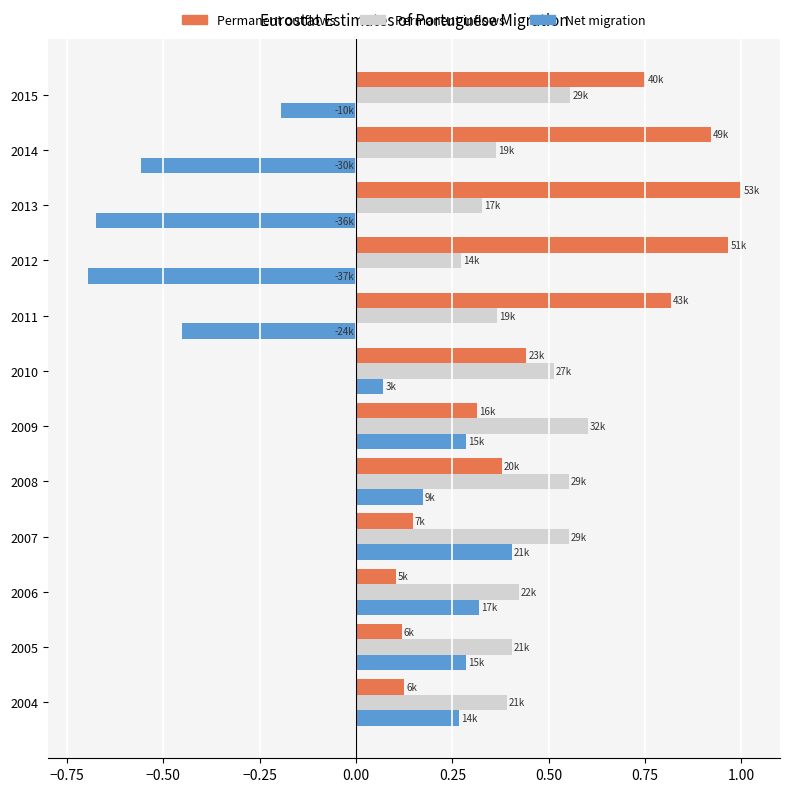

Which category has the lowest value in the Permanent inflows series?

2012